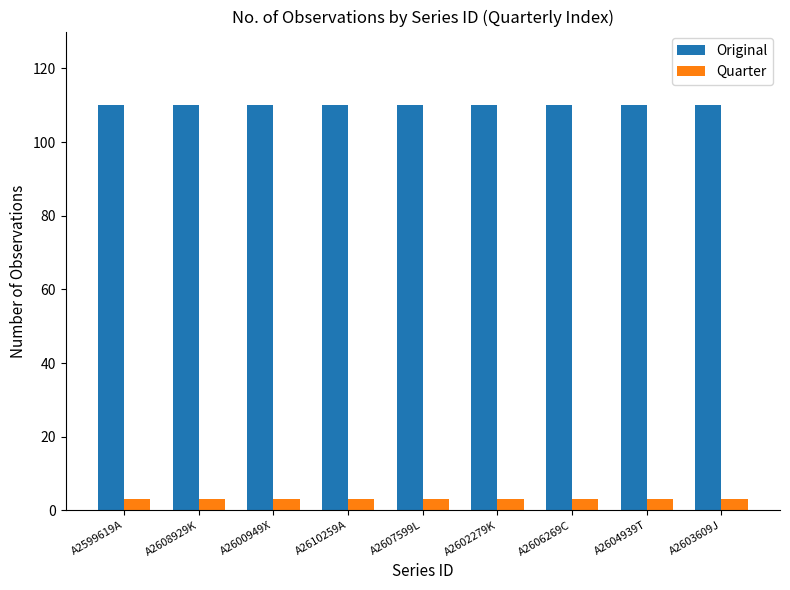

What is the label of the 2nd bar from the right?

A2604939T